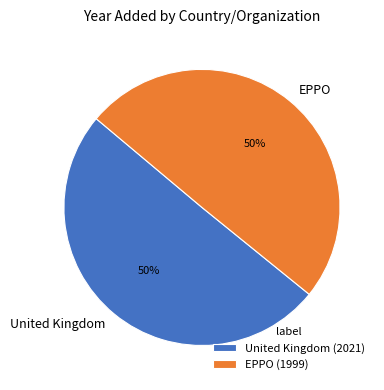

Do United Kingdom and EPPO together represent more than half of the pie?

Yes